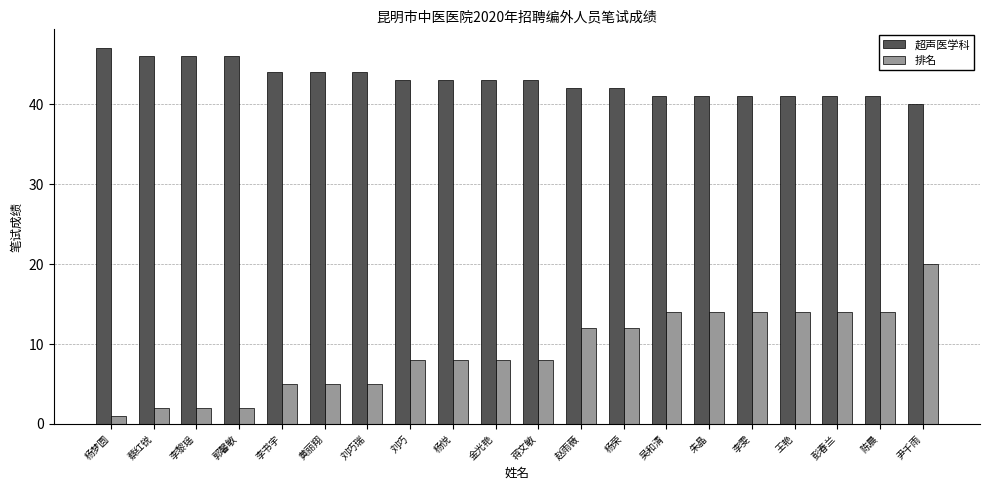

True or false: 排名 has a value of 21 at 彭春兰.

False